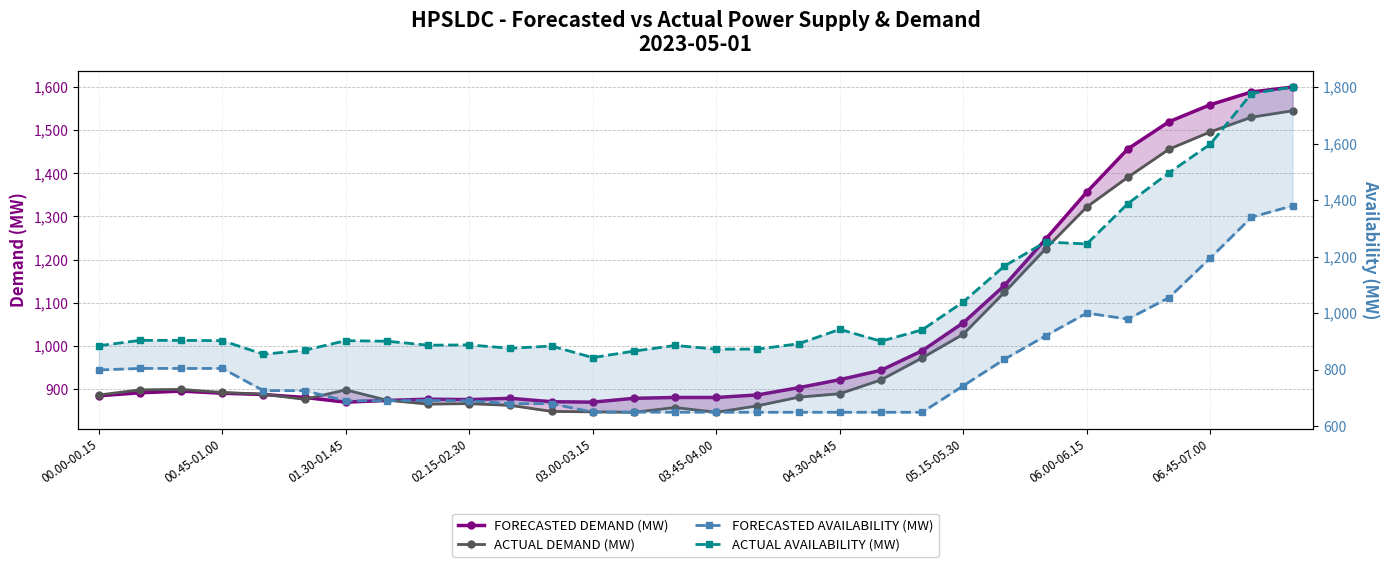

What are all the series names shown in the legend?

FORECASTED DEMAND (MW), ACTUAL DEMAND (MW), FORECASTED AVAILABILITY (MW), ACTUAL AVAILABILITY (MW)